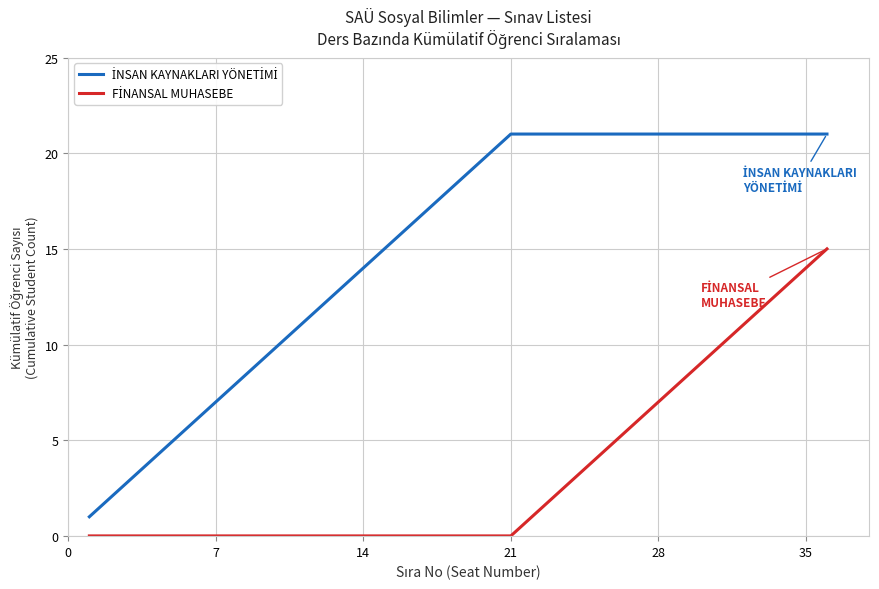

Reading left to right, list all the values displayed in this chart.

İNSAN KAYNAKLARI YÖNETİMİ: 1	2	3	4	5	6	7	8	9	10	11	12	13	14	15	16	17	18	19	20	21	21	21	21	21	21	21	21	21	21	21	21	21	21	21	21
FİNANSAL MUHASEBE: 0	0	0	0	0	0	0	0	0	0	0	0	0	0	0	0	0	0	0	0	0	1	2	3	4	5	6	7	8	9	10	11	12	13	14	15